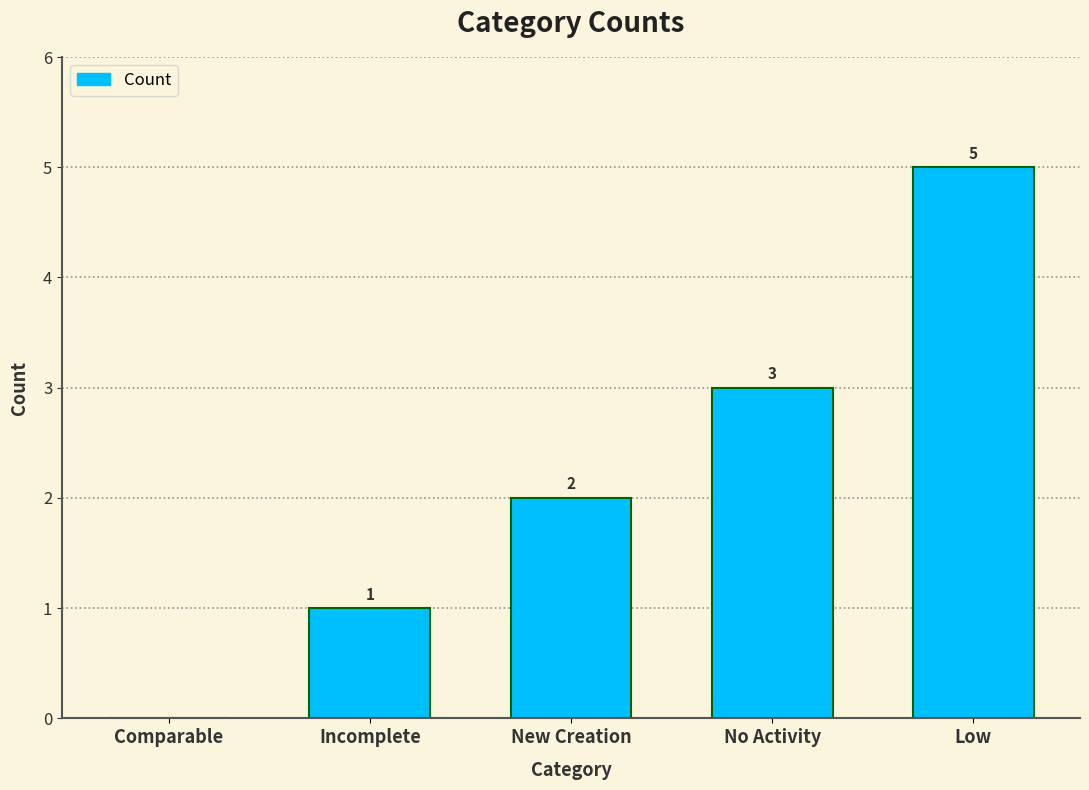

Which has a higher value, Incomplete or New Creation?

New Creation